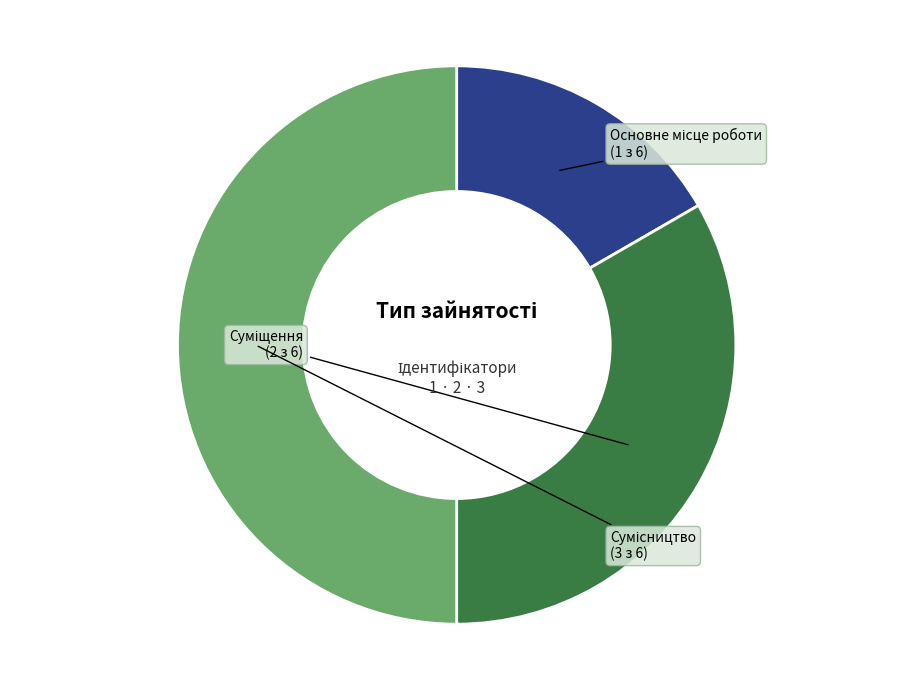

Is there any slice that represents more than half of the pie?

No